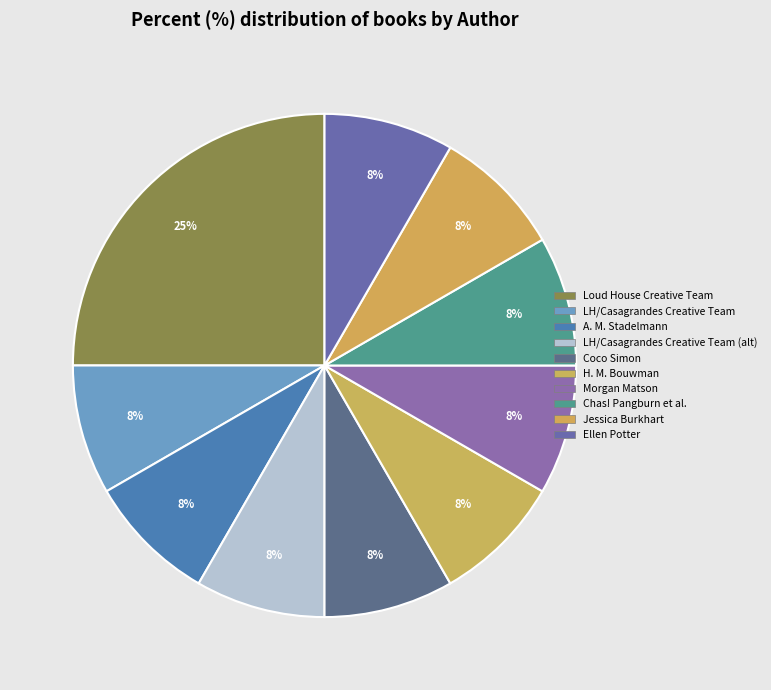

Rank the categories by value from lowest to highest.

The Loud House/Casagrandes Creative Team, Amy Marie Stadelmann, The Loud House/ Casagrandes Creative Team, Coco Simon, H. M. Bouwman, Morgan Matson, Chas! Pangburn / Kim Shearer, Jessica Burkhart, Ellen Potter, The Loud House Creative Team